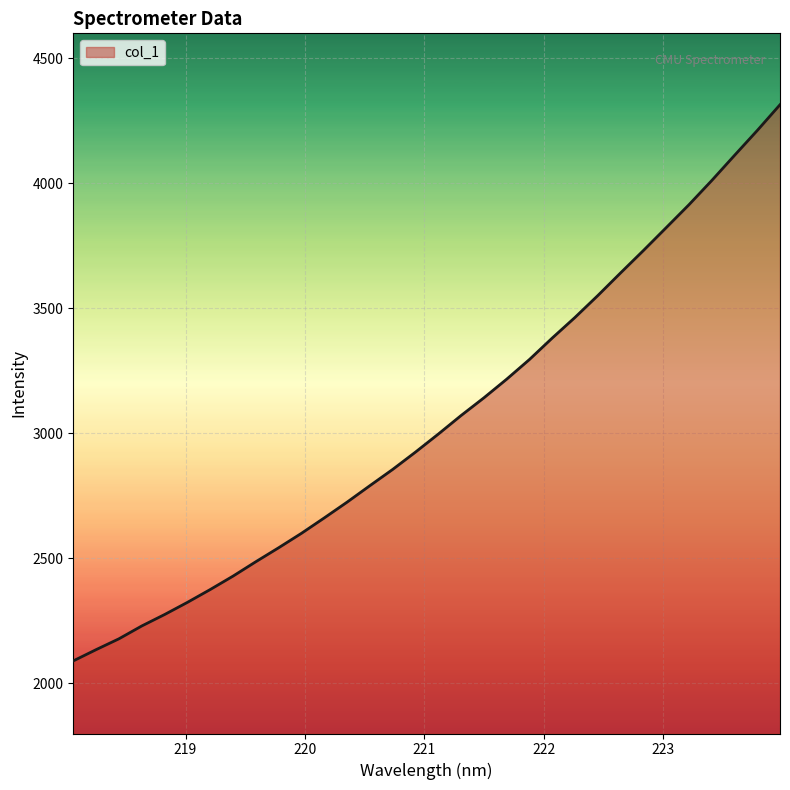

What is the difference between the maximum and minimum values?

2224.2